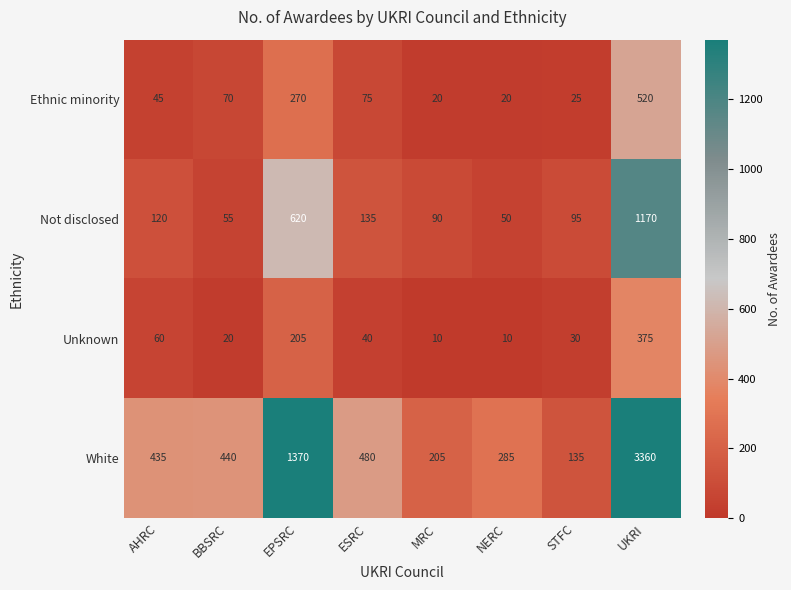

Which series has the largest total across all categories?

White